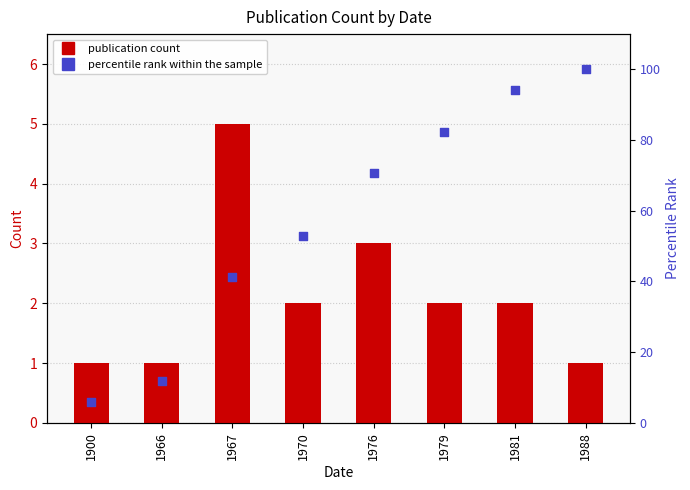

What are all the series names shown in the legend?

publication count, percentile rank within the sample